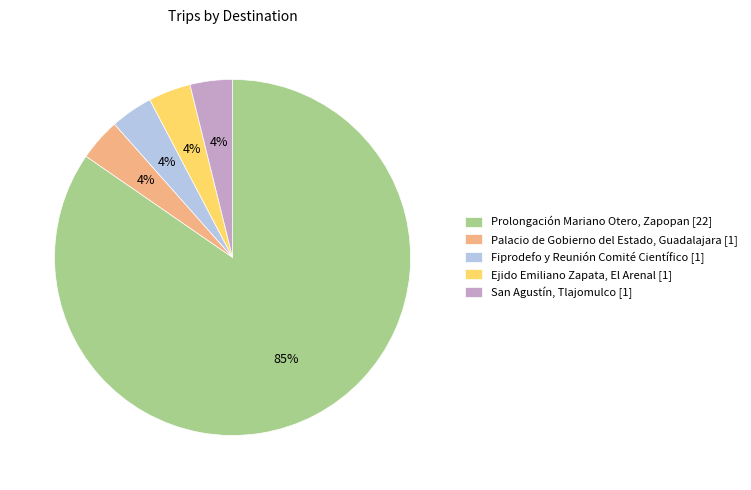

Approximately how many times larger is the value at Fiprodefo y Reunión Comité Científico [1] compared to Ejido Emiliano Zapata, El Arenal [1]?

1.0